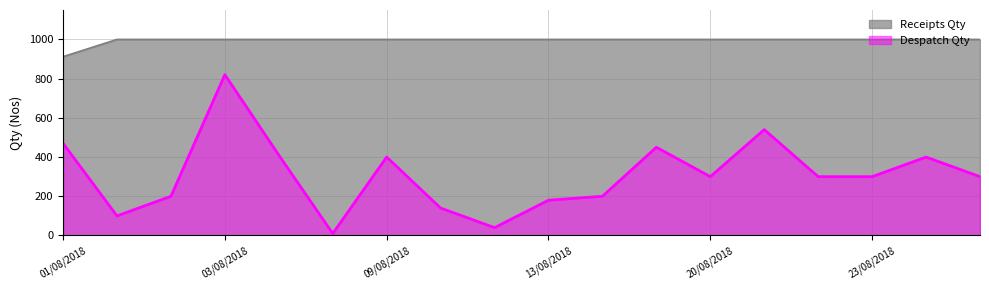

True or false: Receipts Qty and Despatch Qty intersect in this chart.

False